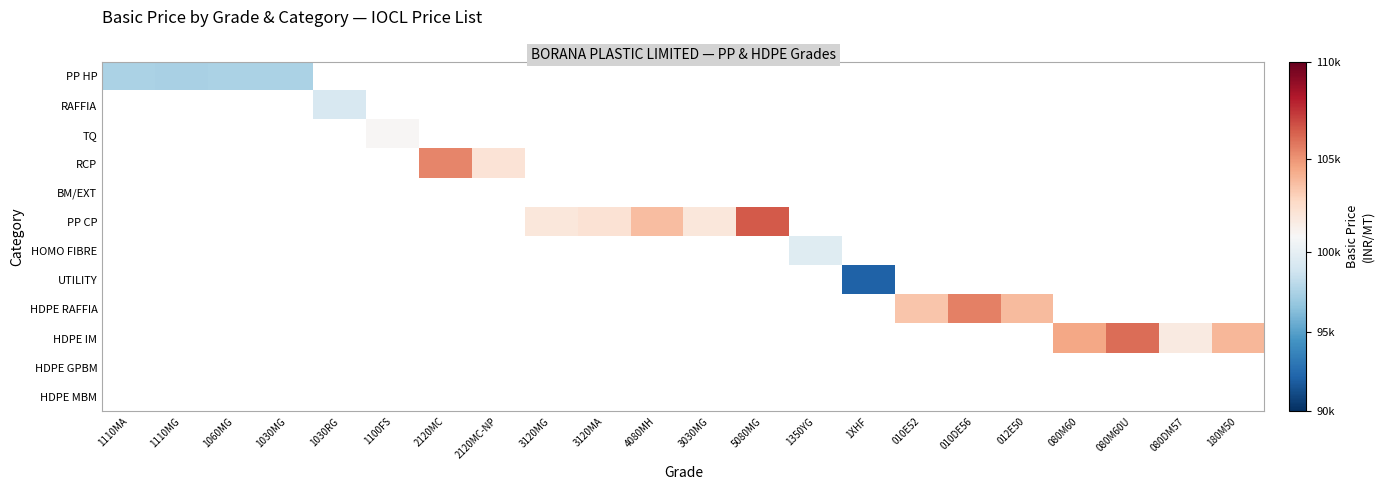

At how many categories does at least one series exceed 98936?

17